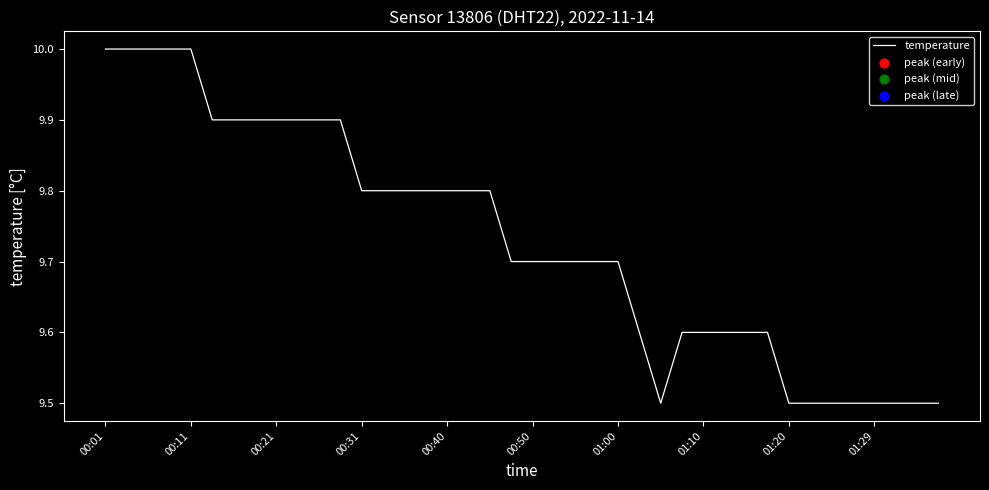

What is the smallest value displayed?

9.5